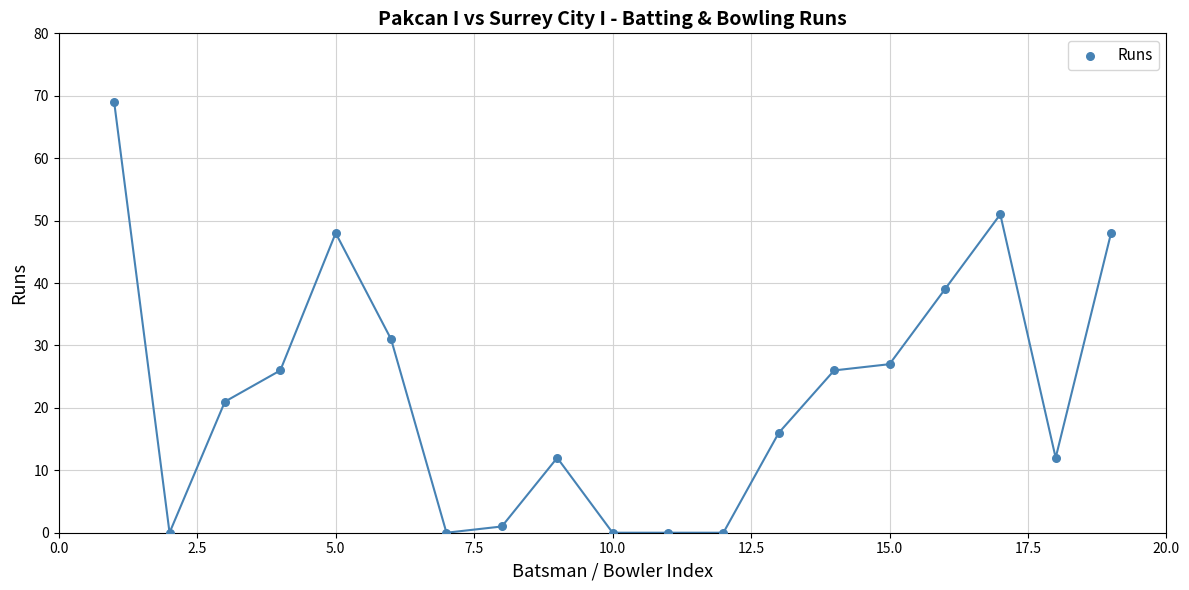

What Y value in the scatter plot is closest to 34?

31